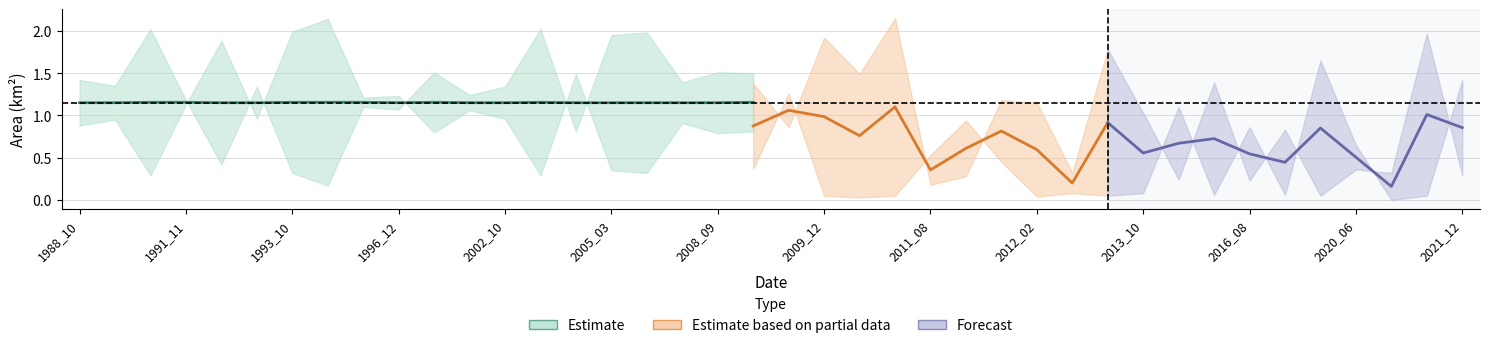

Which has a higher value, 1990_02 or 2002_10?

2002_10